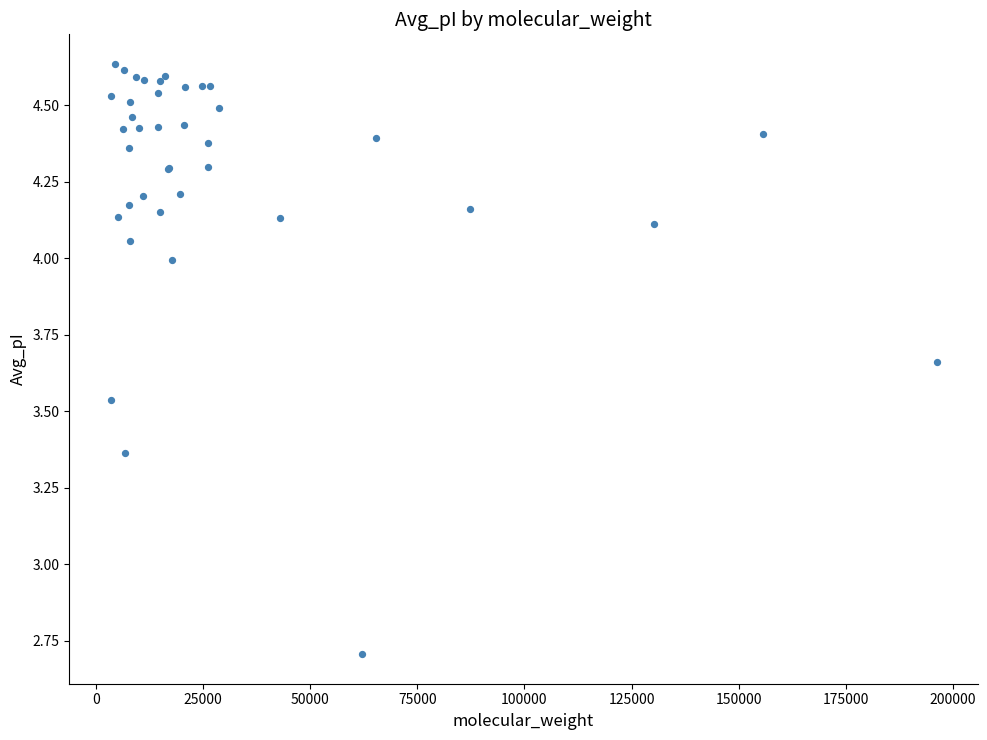

What Y value in the scatter plot is closest to 3?

2.7